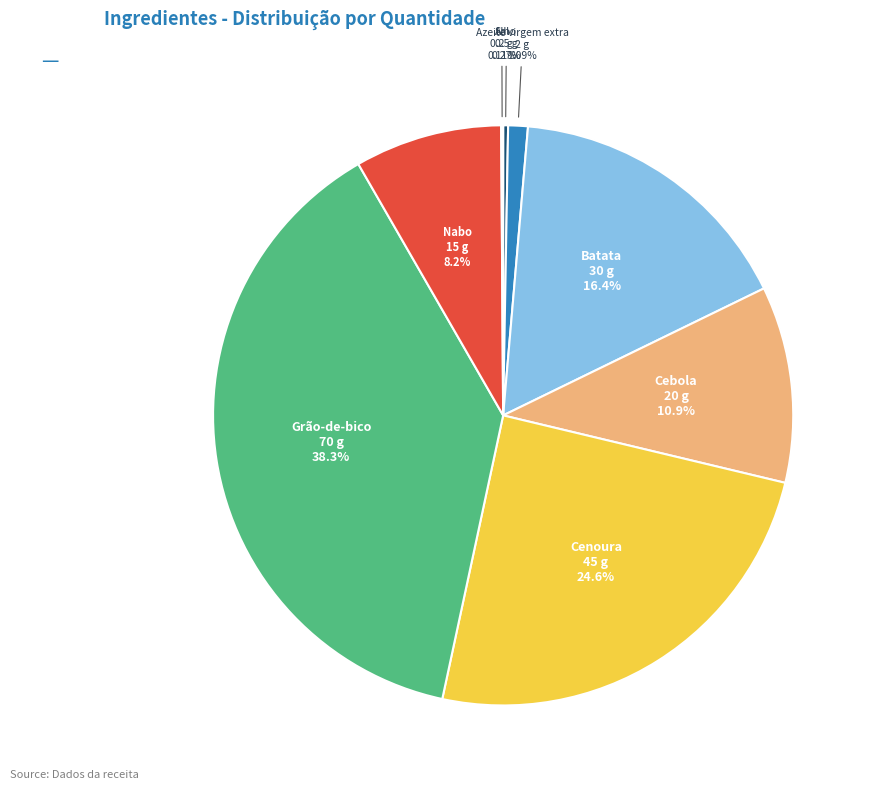

To the nearest percent, what is the difference between the largest and smallest slice percentages?

38%